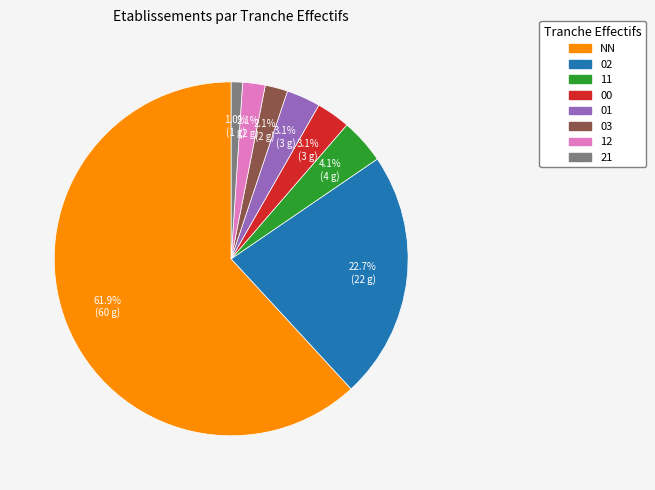

Is it true that 21 is 1% of the pie?

True